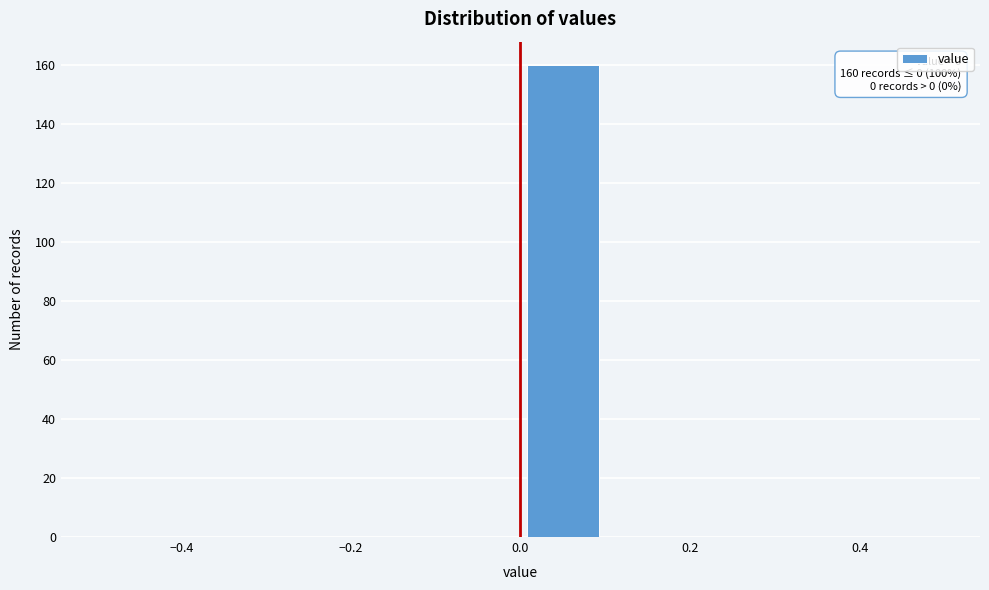

Over which range of the x-axis is the bar tallest?

0.0 to 0.1